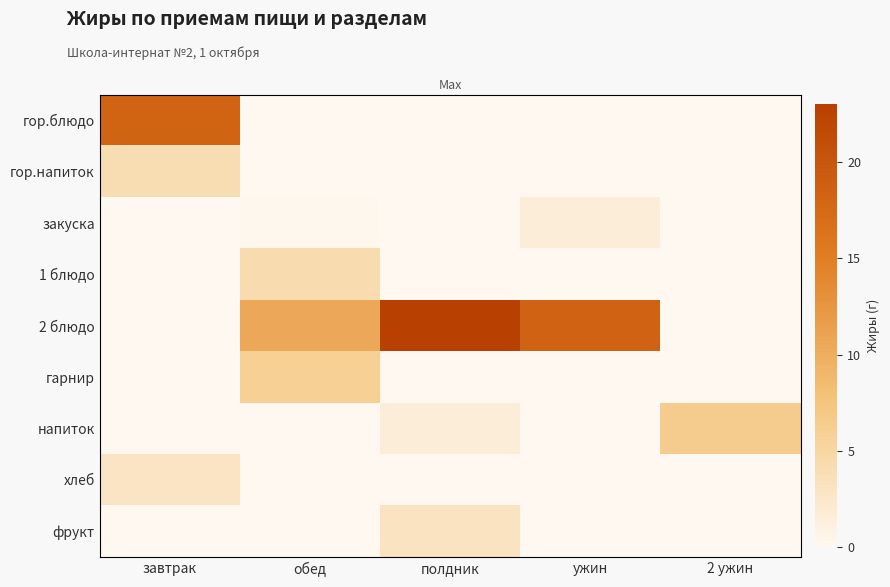

Rank the series by their maximum value, from lowest to highest.

закуска, хлеб, фрукт, гор.напиток, 1 блюдо, гарнир, напиток, гор.блюдо, 2 блюдо